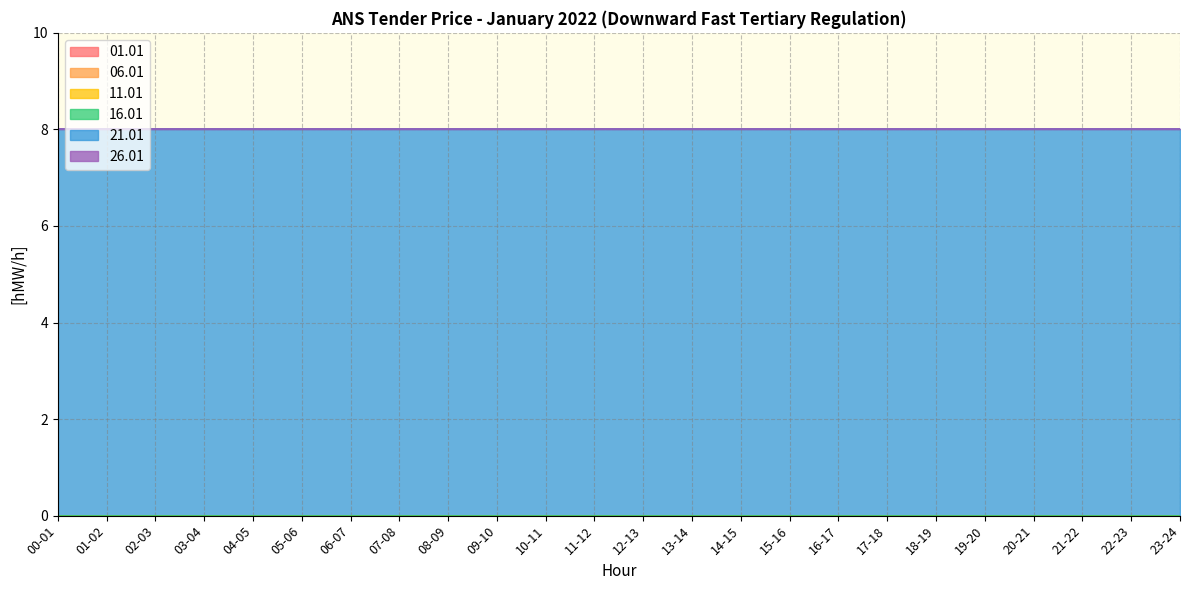

Is it true that 21.01 equals 13 at 03-04?

False